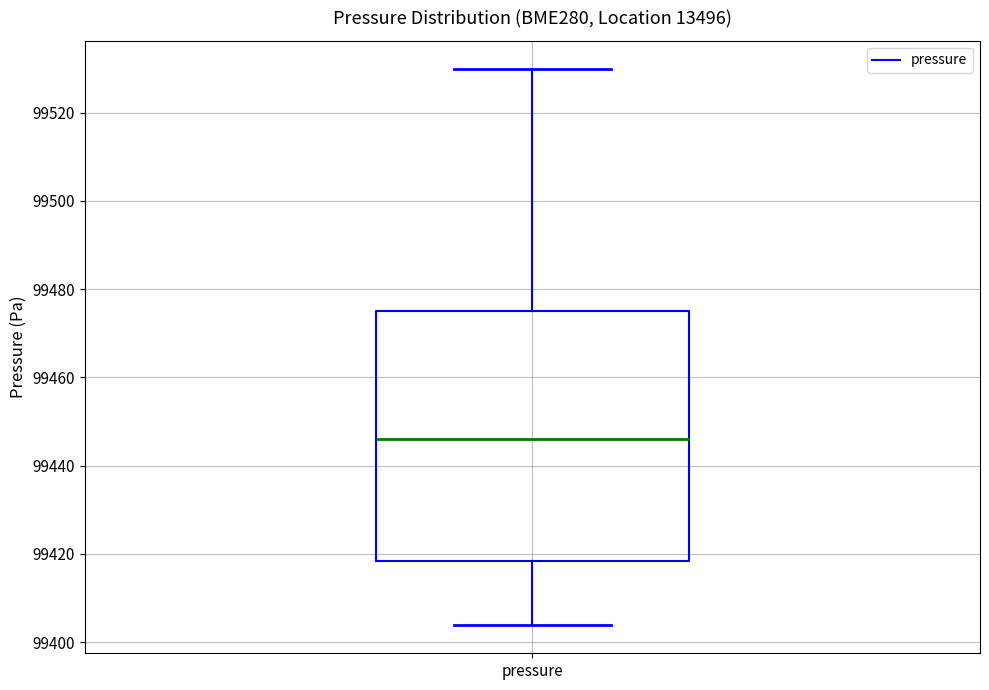

Transcribe this box plot: give where the median line is, the range the box spans, and where the two whiskers end, as read against the y-axis. The values are not printed on the chart, so give them approximately, as read against the axis.

median 99446, box 99418 to 99474, whiskers 99404 to 99530